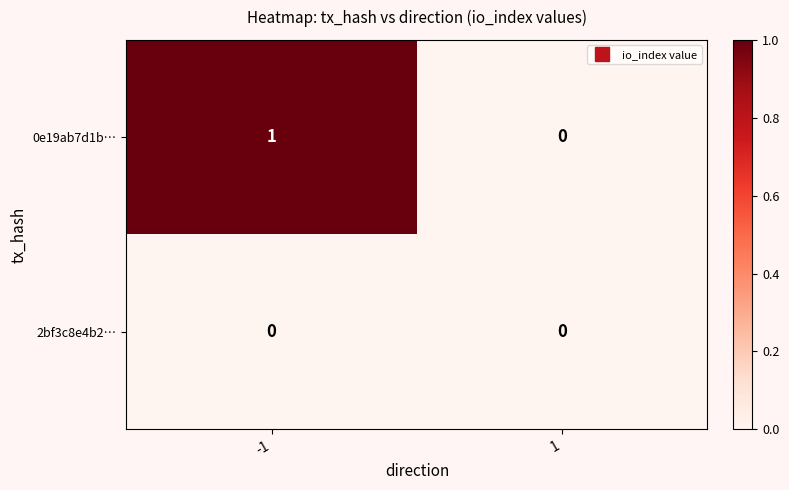

What is the greatest value displayed?

1